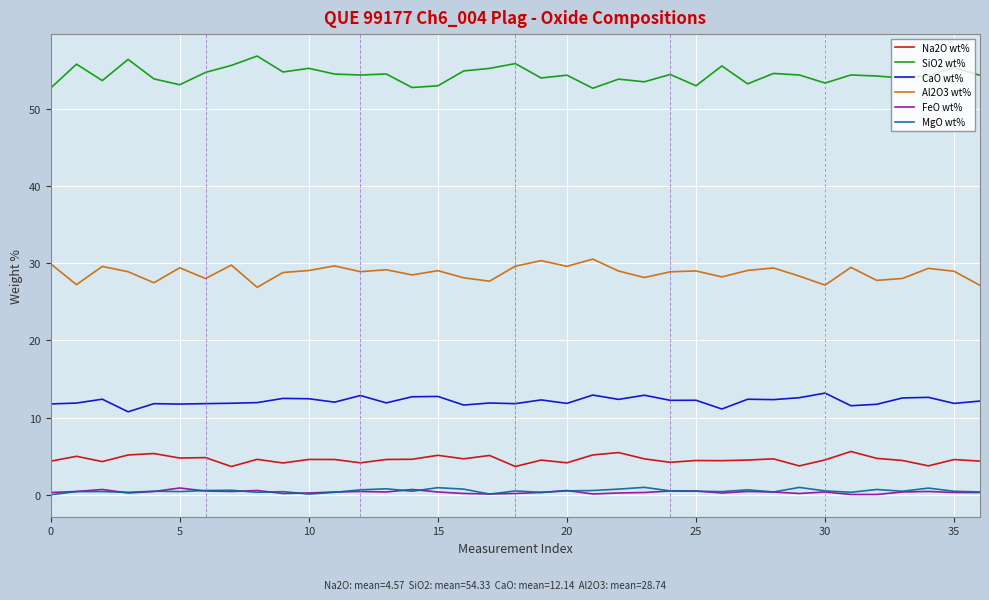

True or false: SiO2 wt% and FeO wt% intersect in this chart.

False